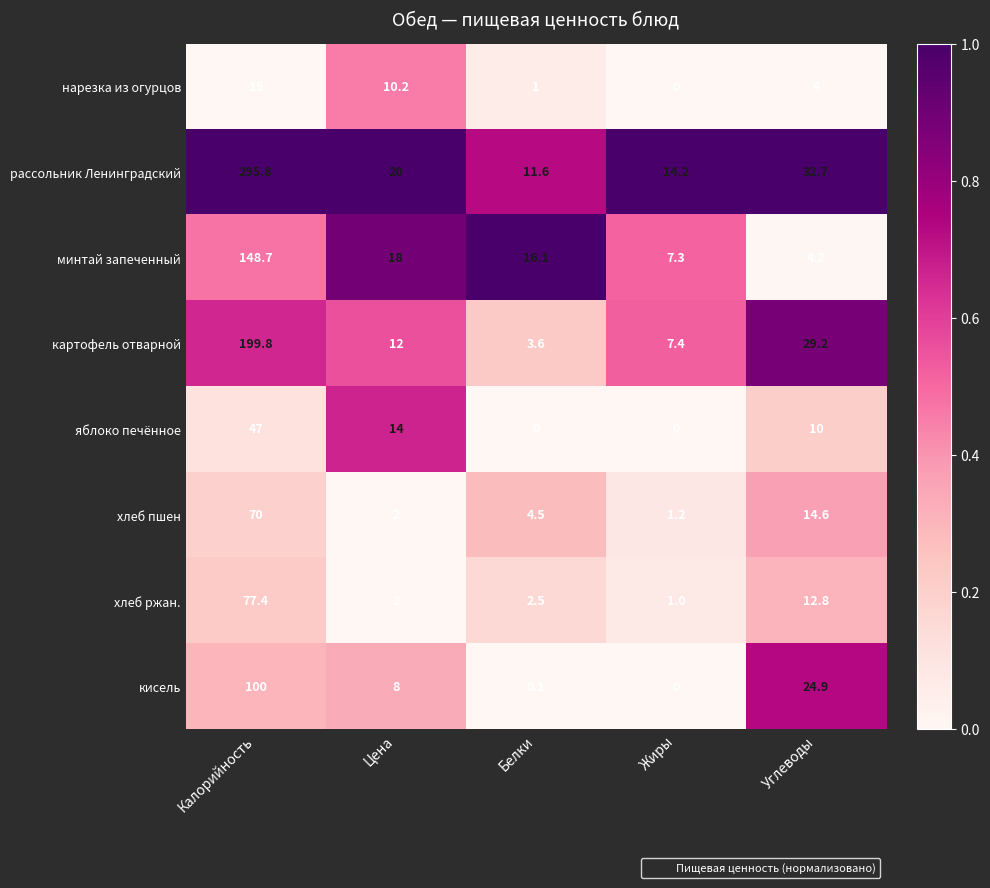

Which series has the widest spread of values?

рассольник Ленинградский